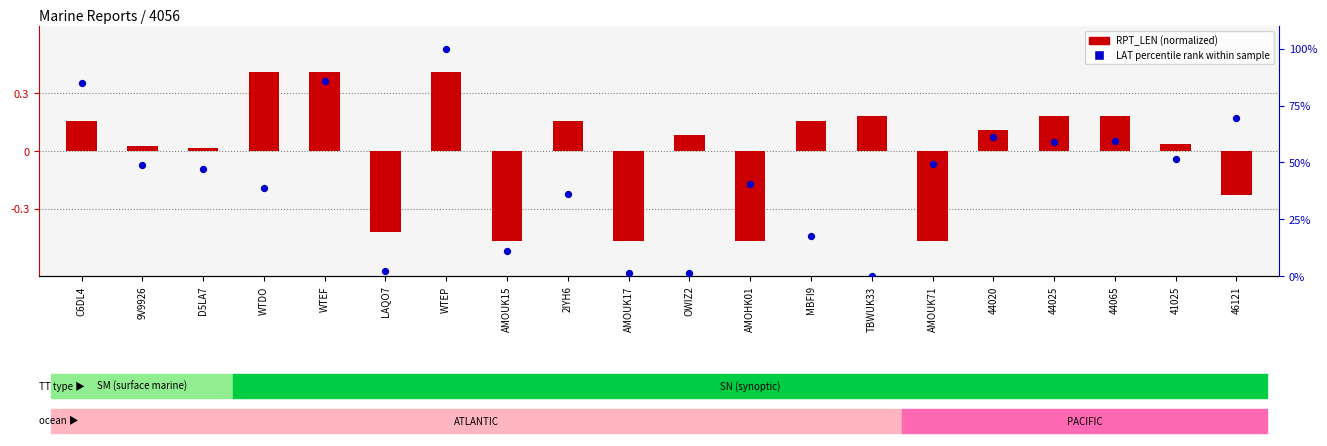

Which series contains the highest Y value?

LAT percentile rank